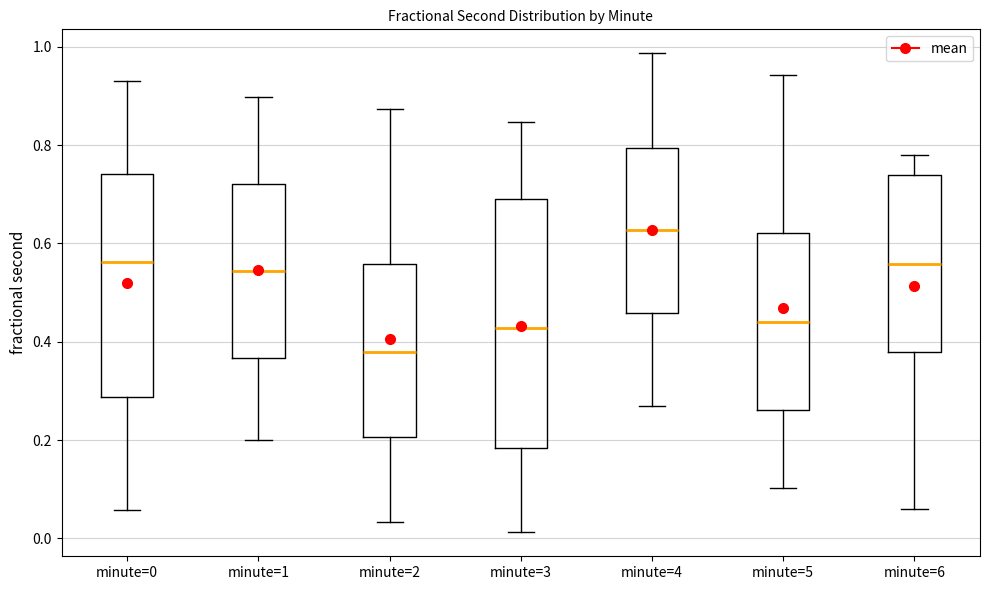

Reading left to right, transcribe this box plot: for each box, give where its median line is, the range the box spans, and where its two whiskers end, as read against the y-axis. The values are not printed on the chart, so give them approximately, as read against the axis.

minute=0: median 0.56, box 0.28 to 0.74, whiskers 0.06 to 0.94
minute=1: median 0.54, box 0.36 to 0.72, whiskers 0.20 to 0.90
minute=2: median 0.38, box 0.20 to 0.56, whiskers 0.04 to 0.88
minute=3: median 0.42, box 0.18 to 0.70, whiskers 0.02 to 0.84
minute=4: median 0.62, box 0.46 to 0.80, whiskers 0.26 to 0.98
minute=5: median 0.44, box 0.26 to 0.62, whiskers 0.10 to 0.94
minute=6: median 0.56, box 0.38 to 0.74, whiskers 0.06 to 0.78